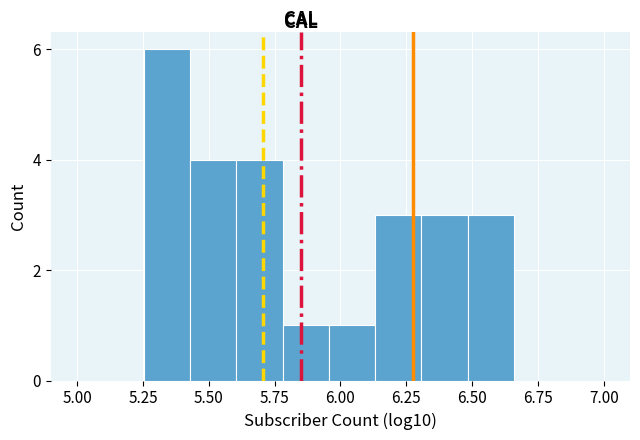

Read against the x-axis, roughly where is the centre of the tallest bar?

5.35